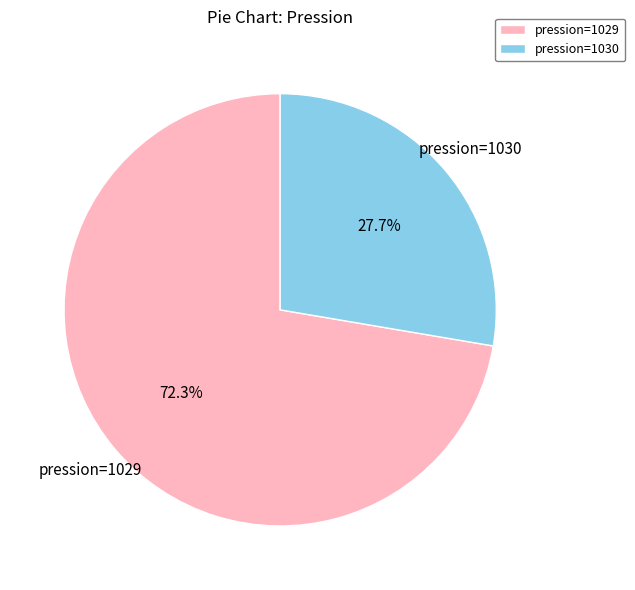

Approximately how many times larger is the value at pression=1030 compared to pression=1029?

0.4